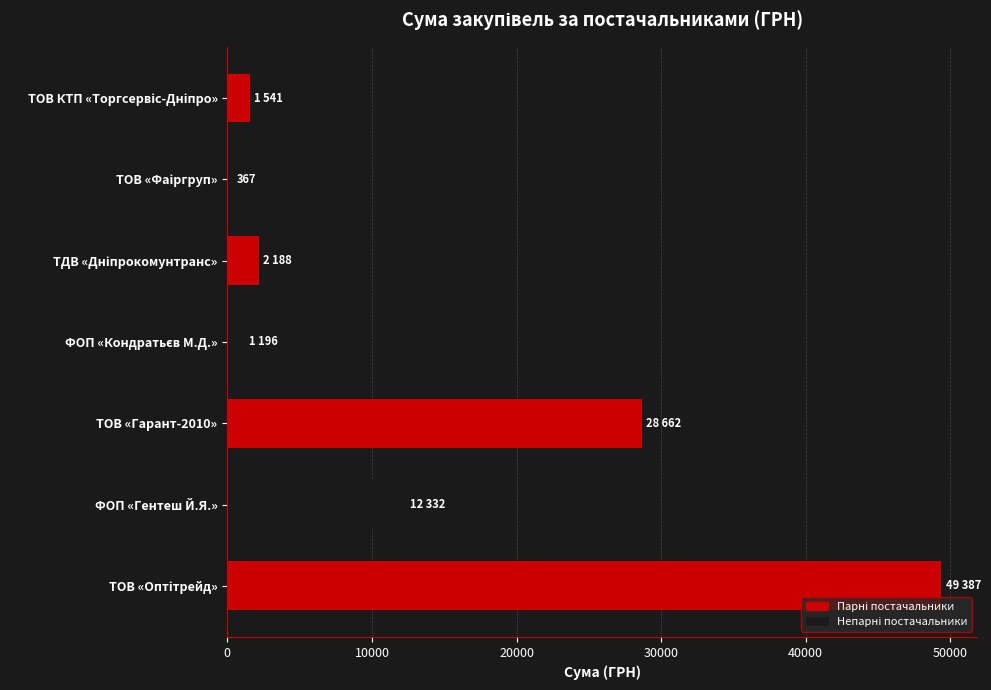

Where is the data nearest to the value 24877?

ТОВ «Гарант-2010»